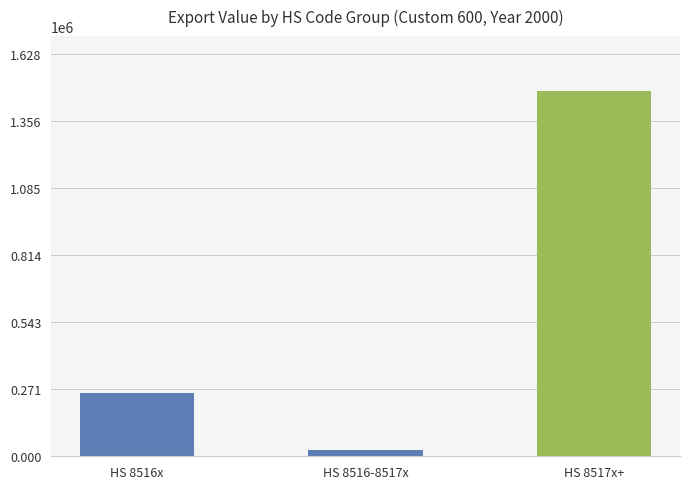

Rank the categories by value from highest to lowest.

HS 8517x+, HS 8516x, HS 8516-8517x